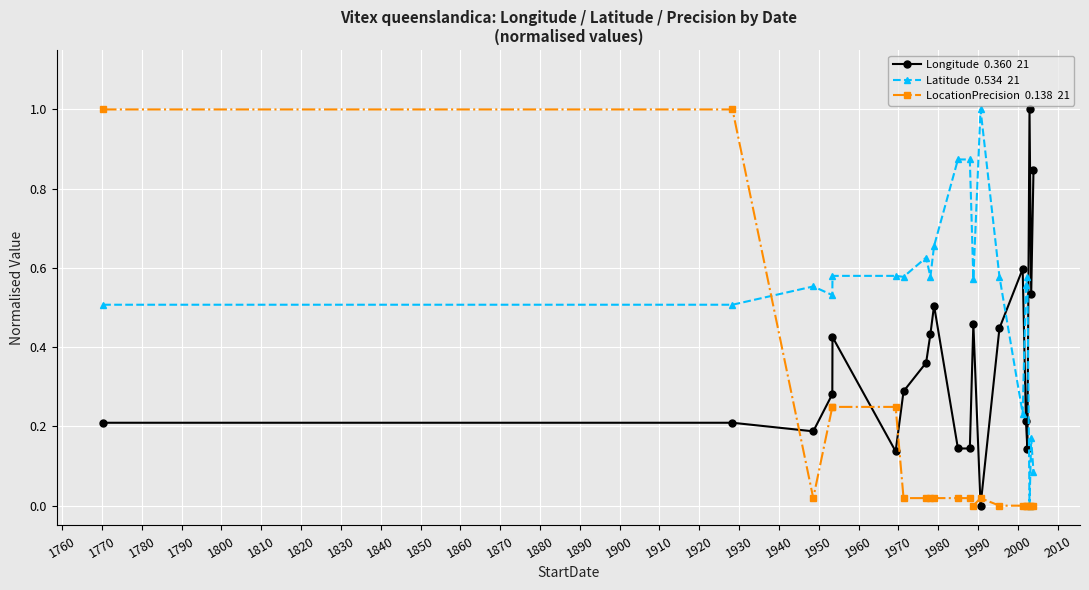

What is the greatest value displayed?

1.0